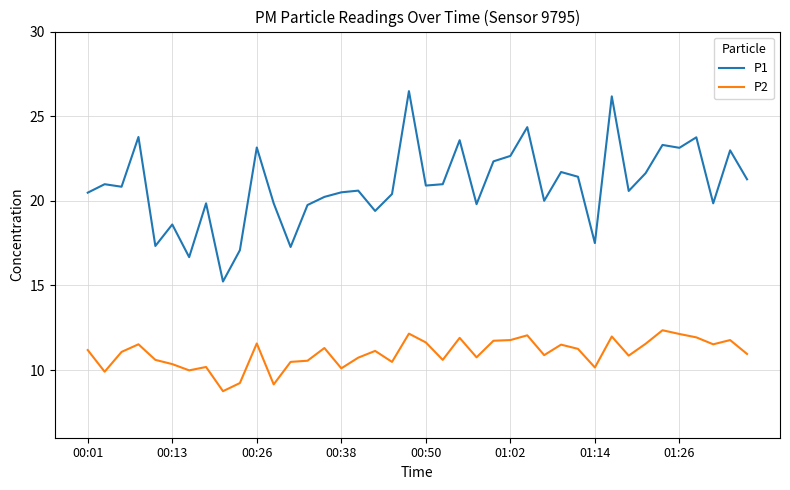

Which series has the largest total across all categories?

P1